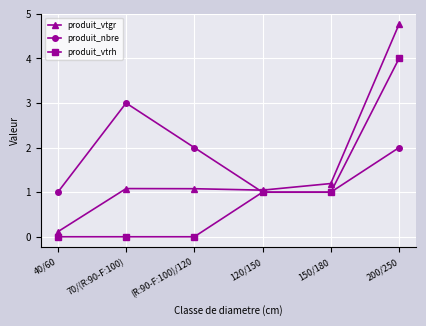

What is the label of the 3rd point from the left?

(R:90-F:100)/120